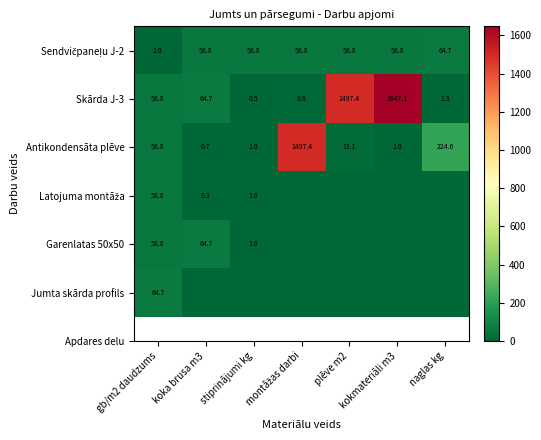

What is the difference between the highest and lowest values at koka brusa m3?

64.7